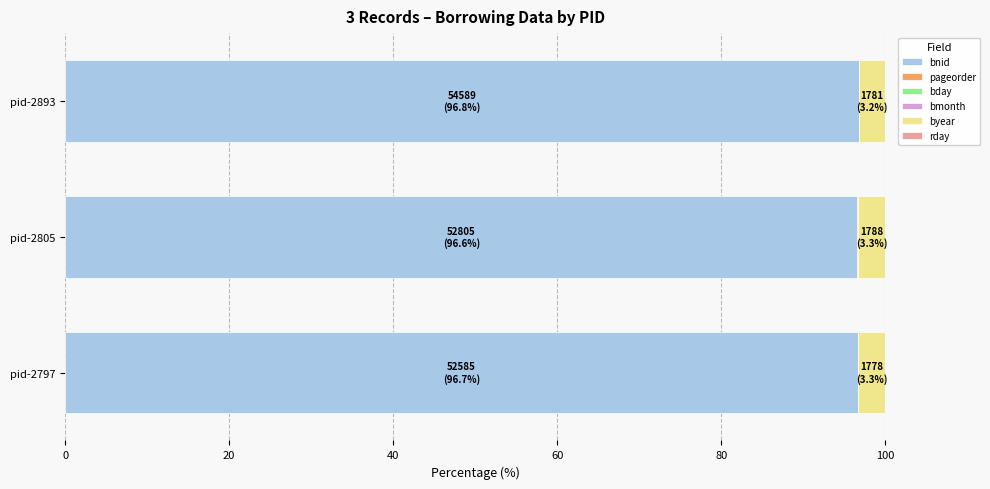

Is it true that bnid equals 22.6 at pid-2893?

False